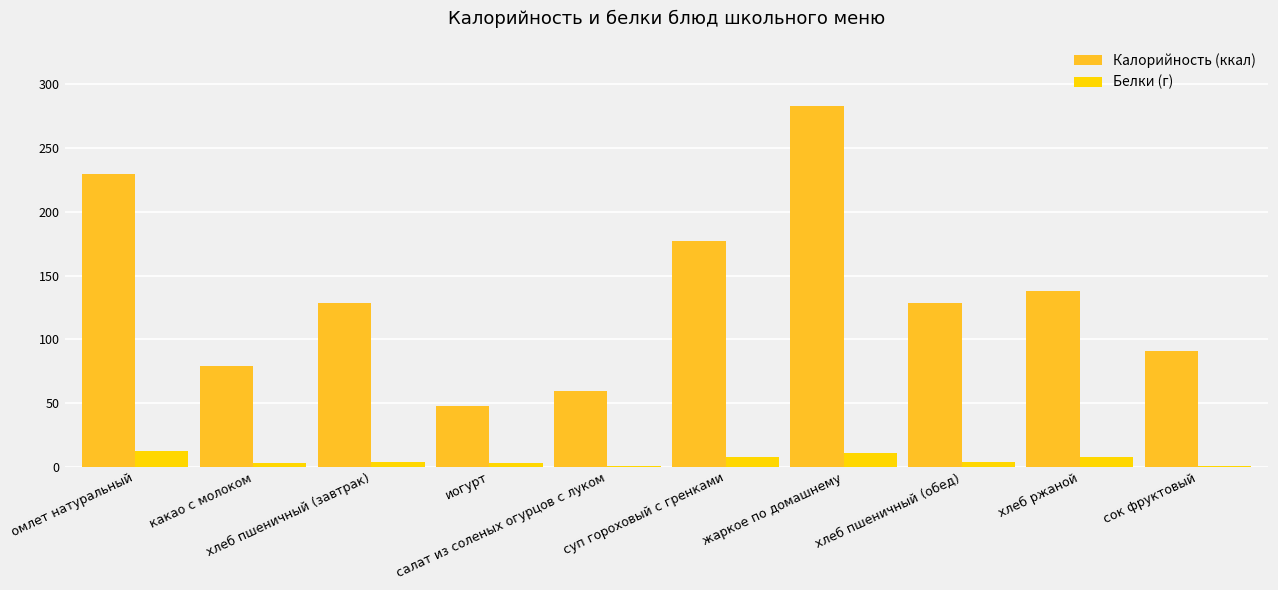

At which category is the sum across all series the highest?

жаркое по домашнему